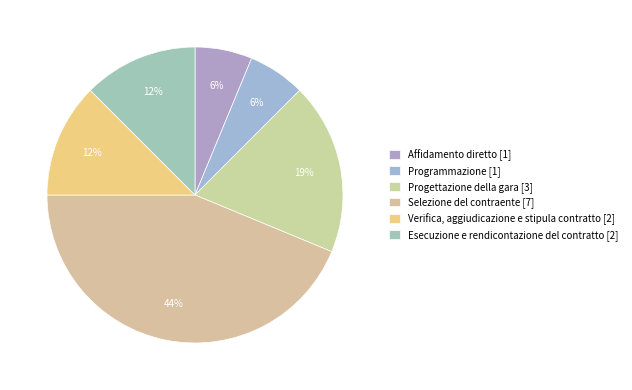

Count the number of slices in the pie.

6